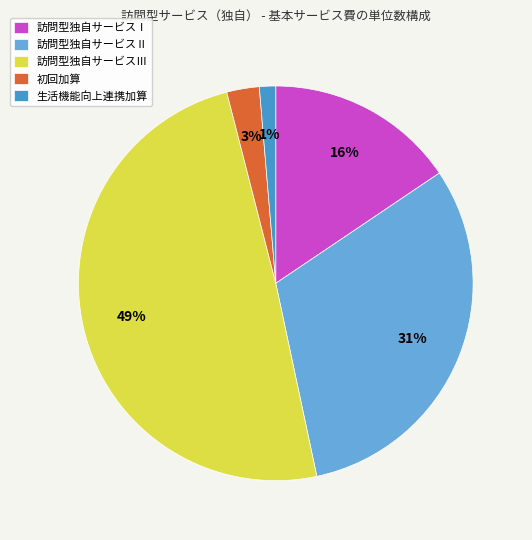

To the nearest percent, what percentage of the pie is 訪問型独自サービスⅡ?

31%